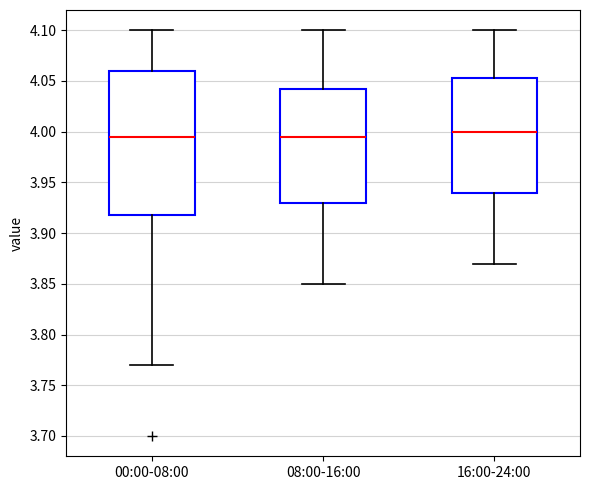

Comparing the boxes themselves (not the whiskers), which one is the tallest?

00:00-08:00